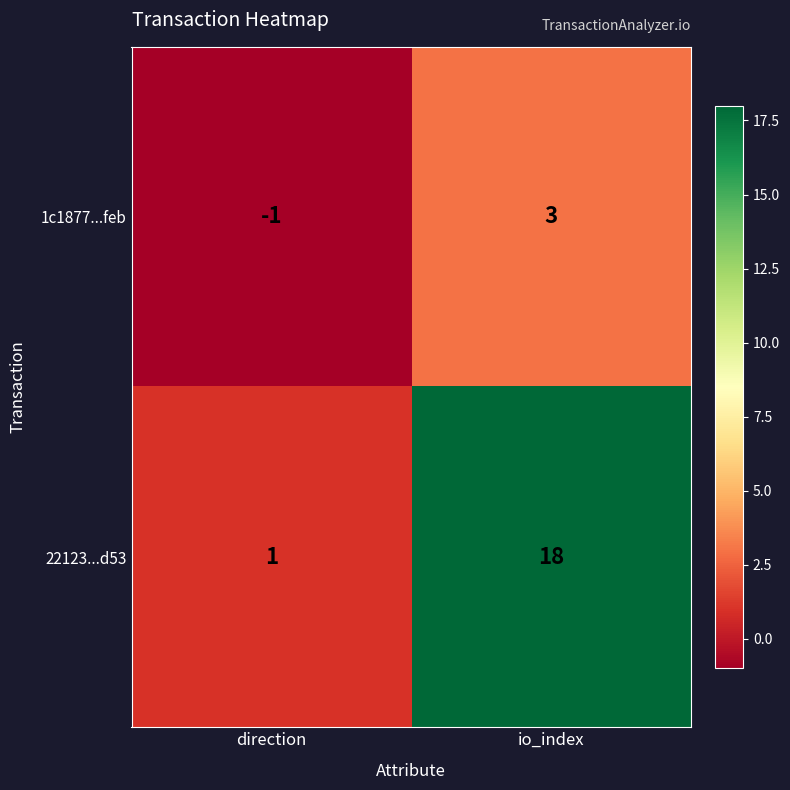

The 1c1877...feb series shows 1 at io_index. True or false?

False